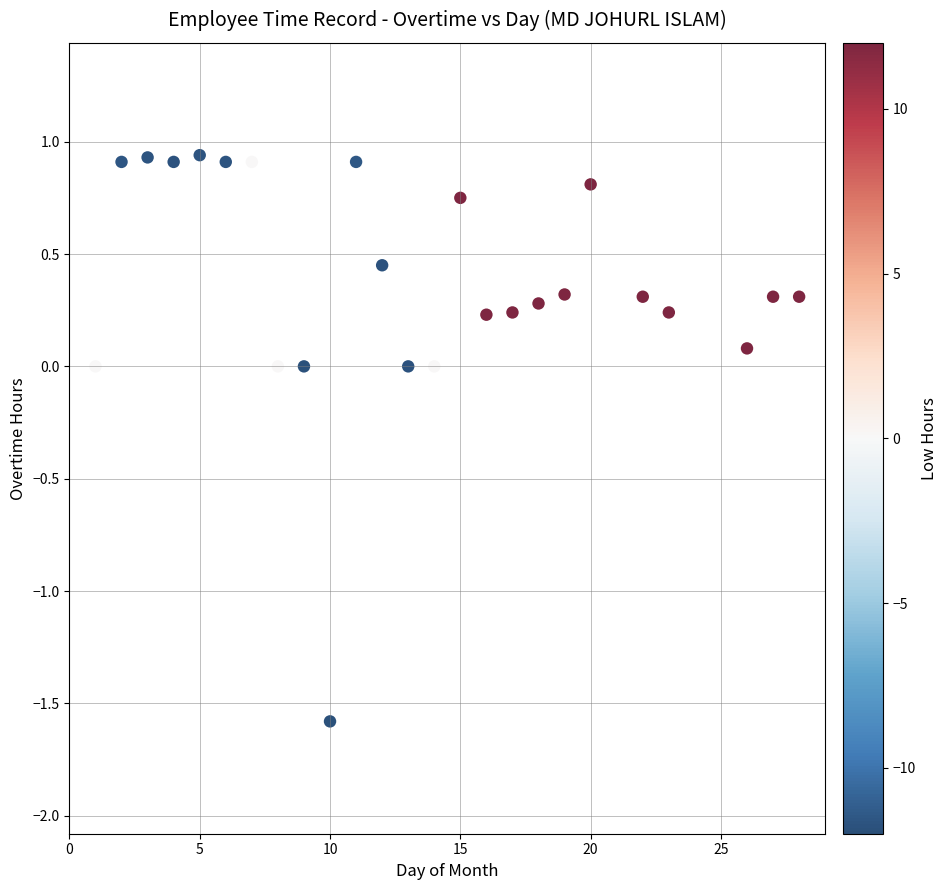

What is the range of Y values (max minus min)?

2.5